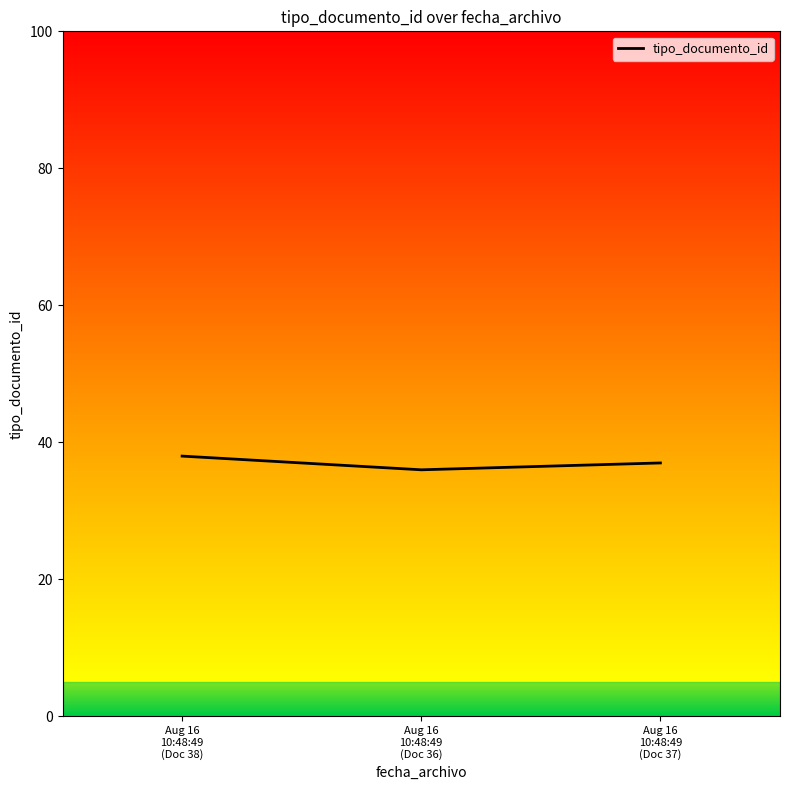

Is this an area chart (filled region under the line)?

No